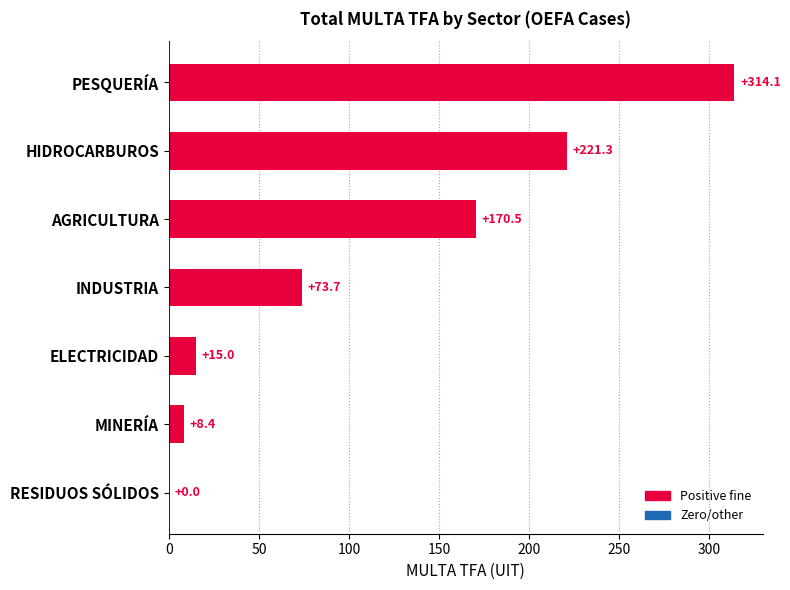

What is the sum of the values at ELECTRICIDAD and INDUSTRIA?

88.7